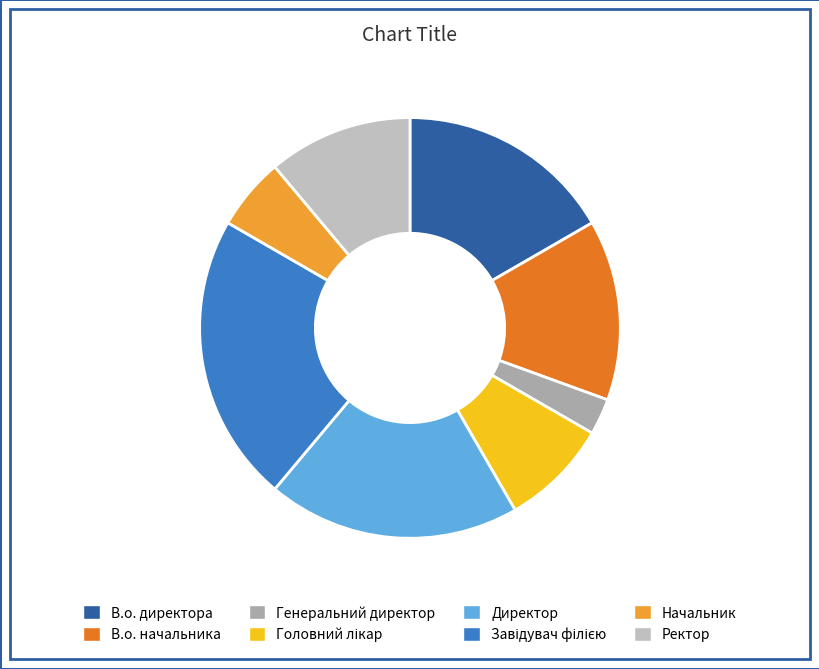

What is the smallest slice in the pie chart?

Генеральний директор